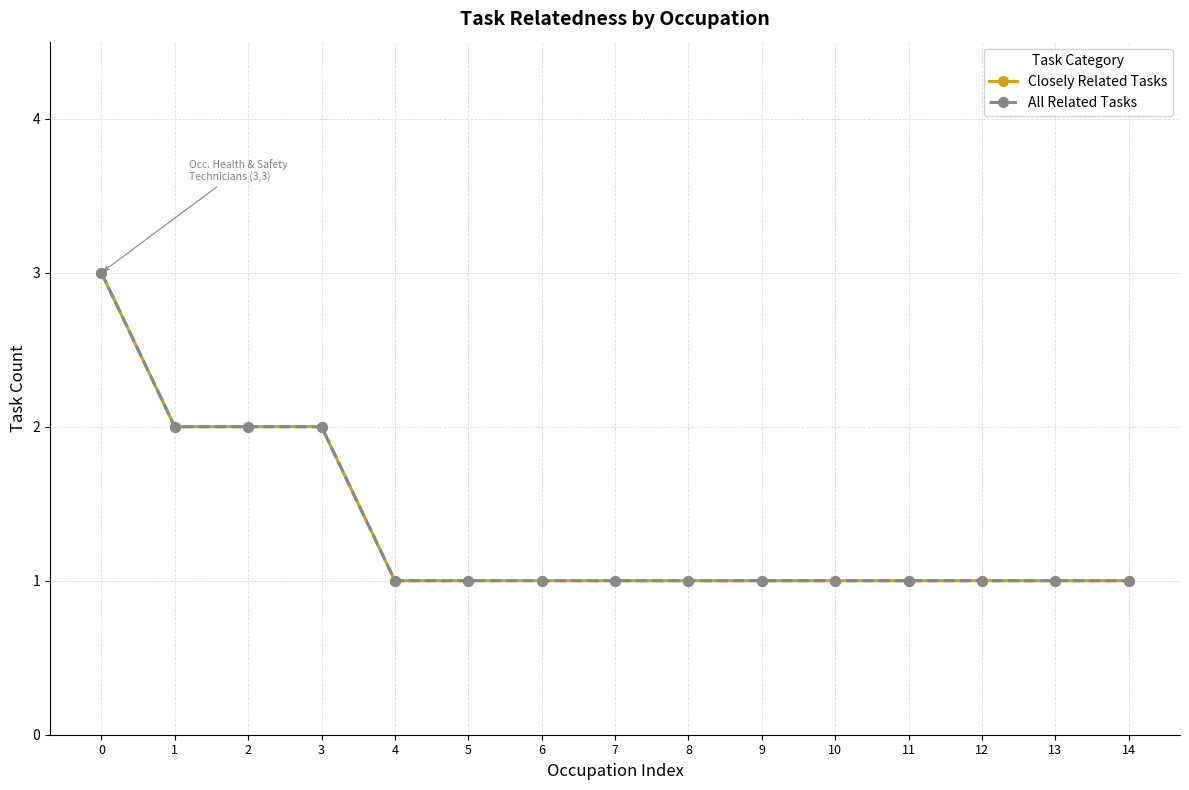

How many lines are shown in the chart?

2